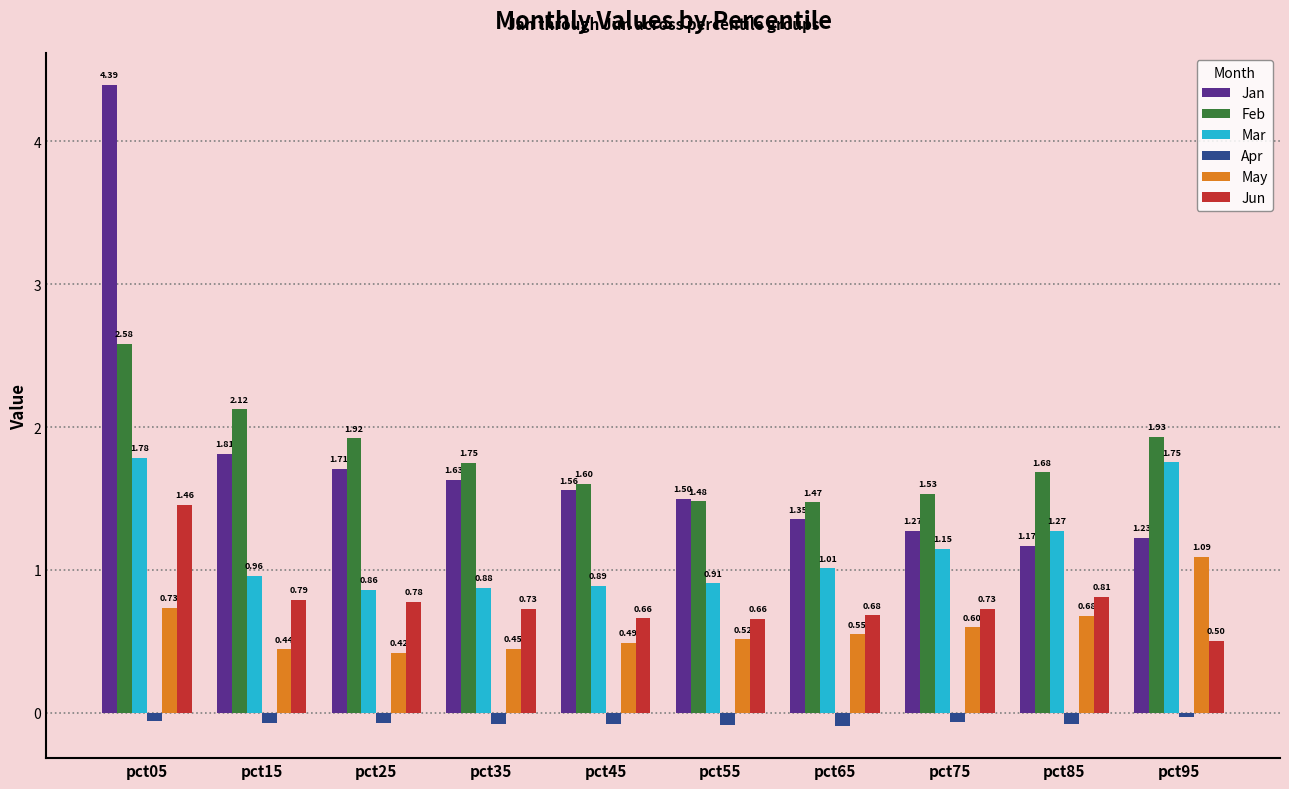

Is it true that May equals 0.5 at pct55?

True